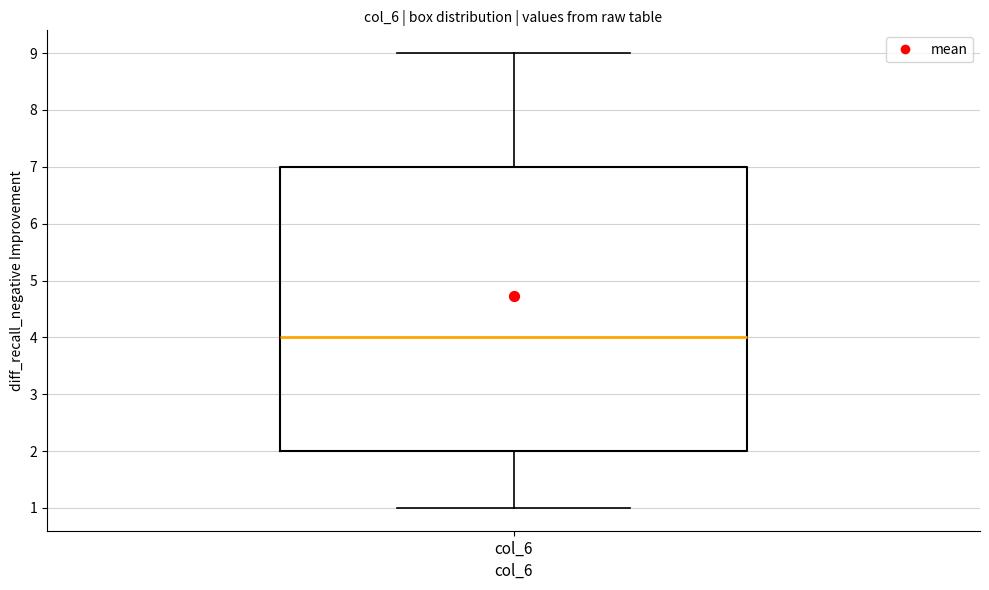

Read this box plot against the y-axis: the position of the median line, the range covered by the box, and the ends of both whiskers. The values are not printed on the chart, so give them approximately, as read against the axis.

median 4, box 2 to 7, whiskers 1 to 9